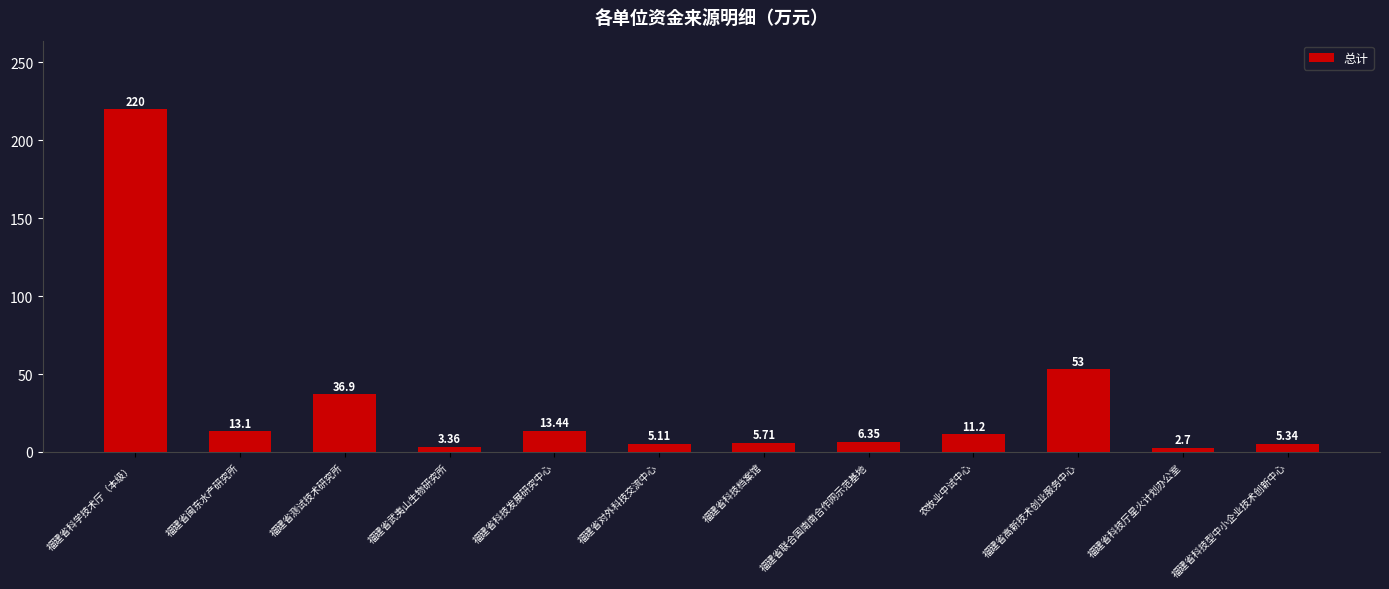

What is the minimum value shown in the chart?

2.7